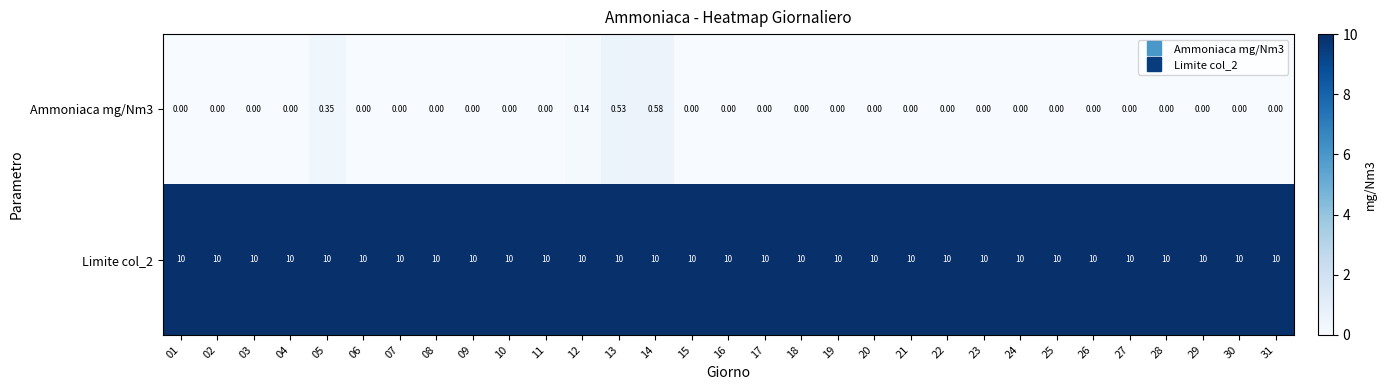

Is the value of Limite col_2 at 19 greater than the value of Ammoniaca mg/Nm3 at 08?

Yes